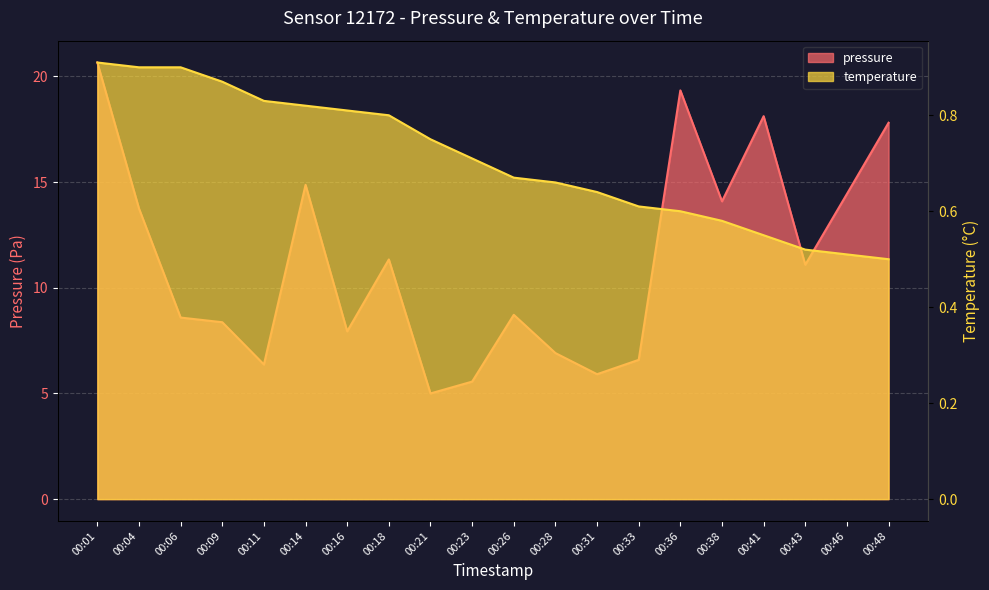

True or false: temperature and pressure cross at least once.

False